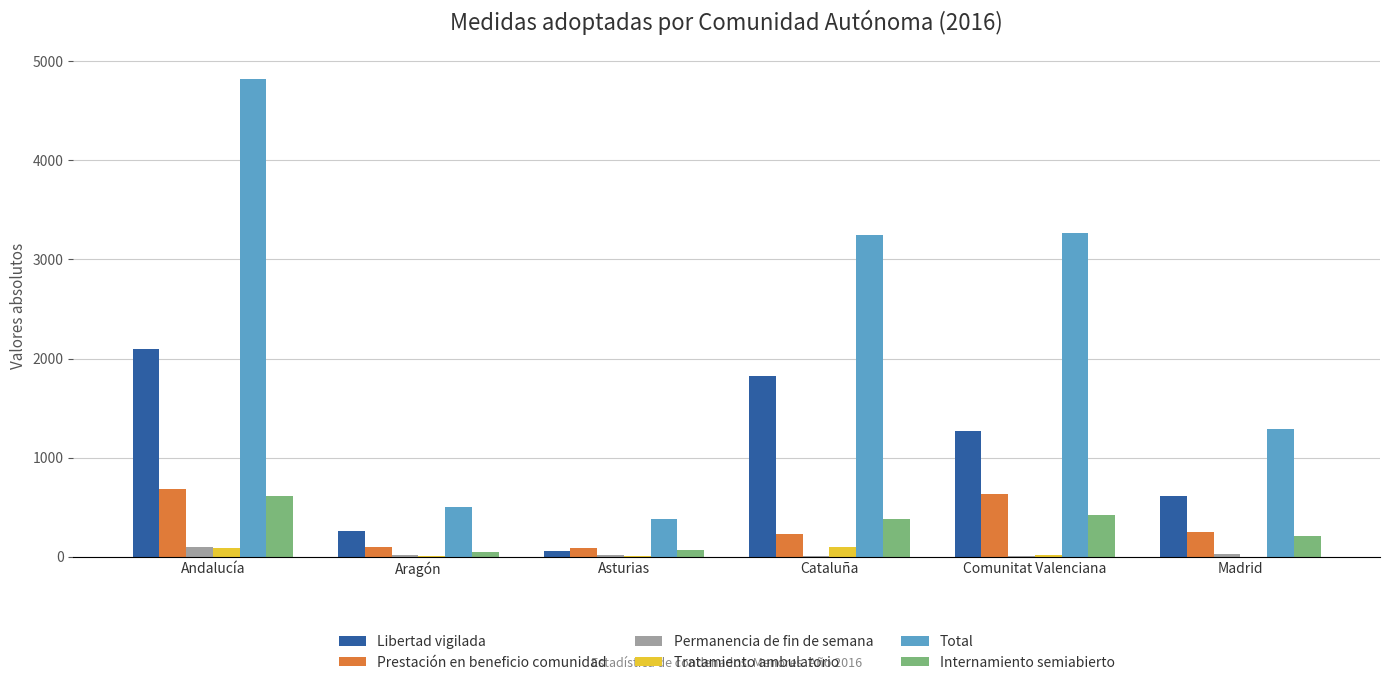

Which series has the largest total across all categories?

Total